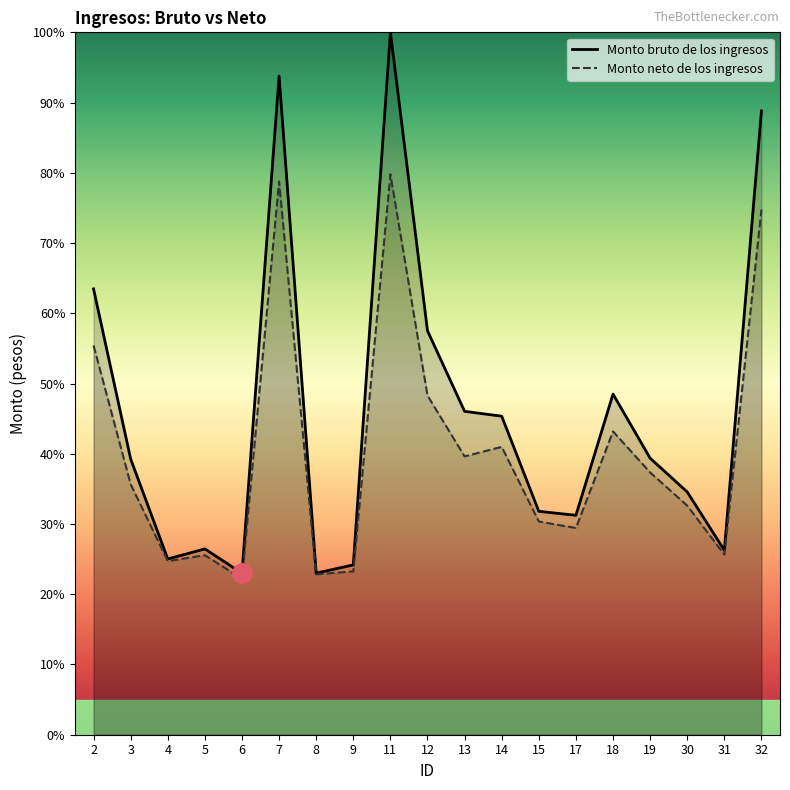

At which category is the sum across all series the highest?

11